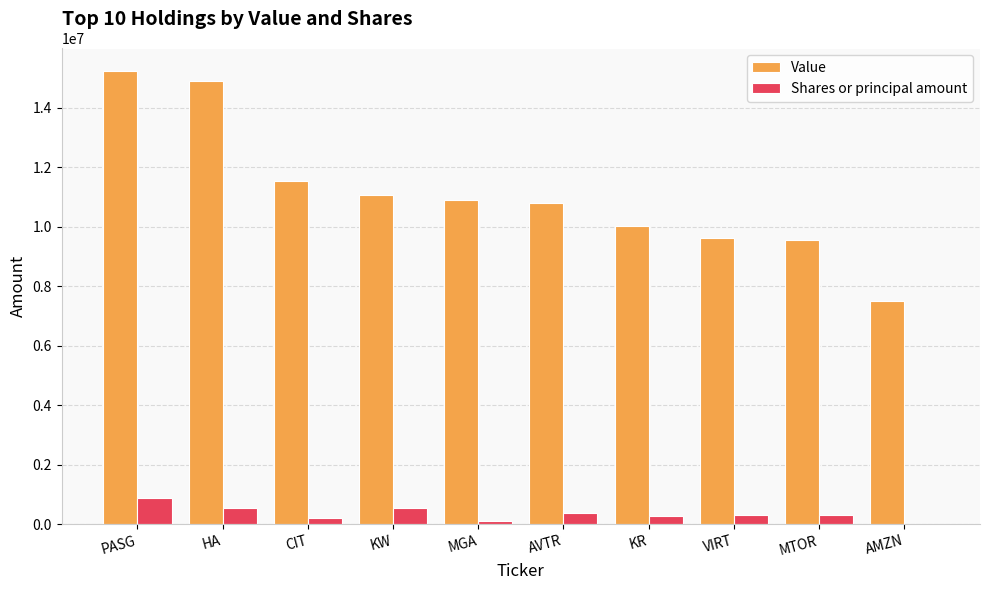

What is the difference between the Shares or principal amount values at MTOR and AMZN?

322272